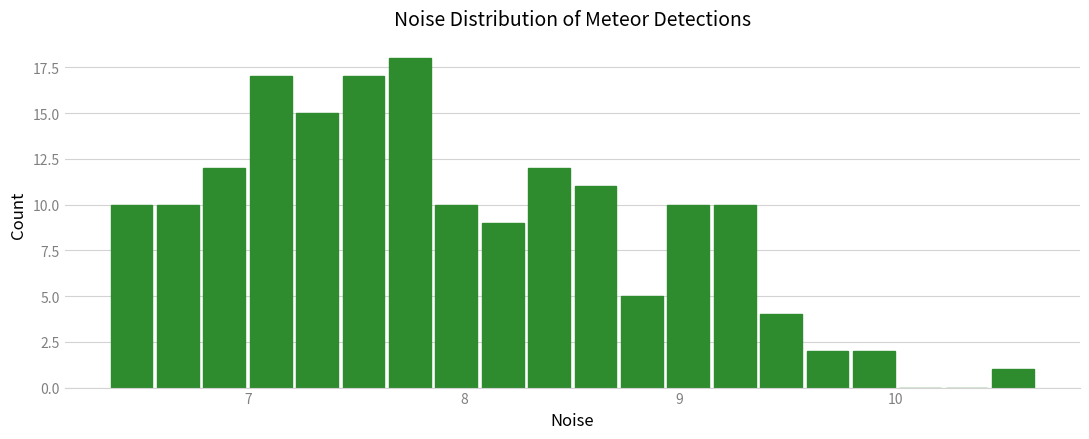

Read against the x-axis, roughly where is the centre of the tallest bar?

7.7